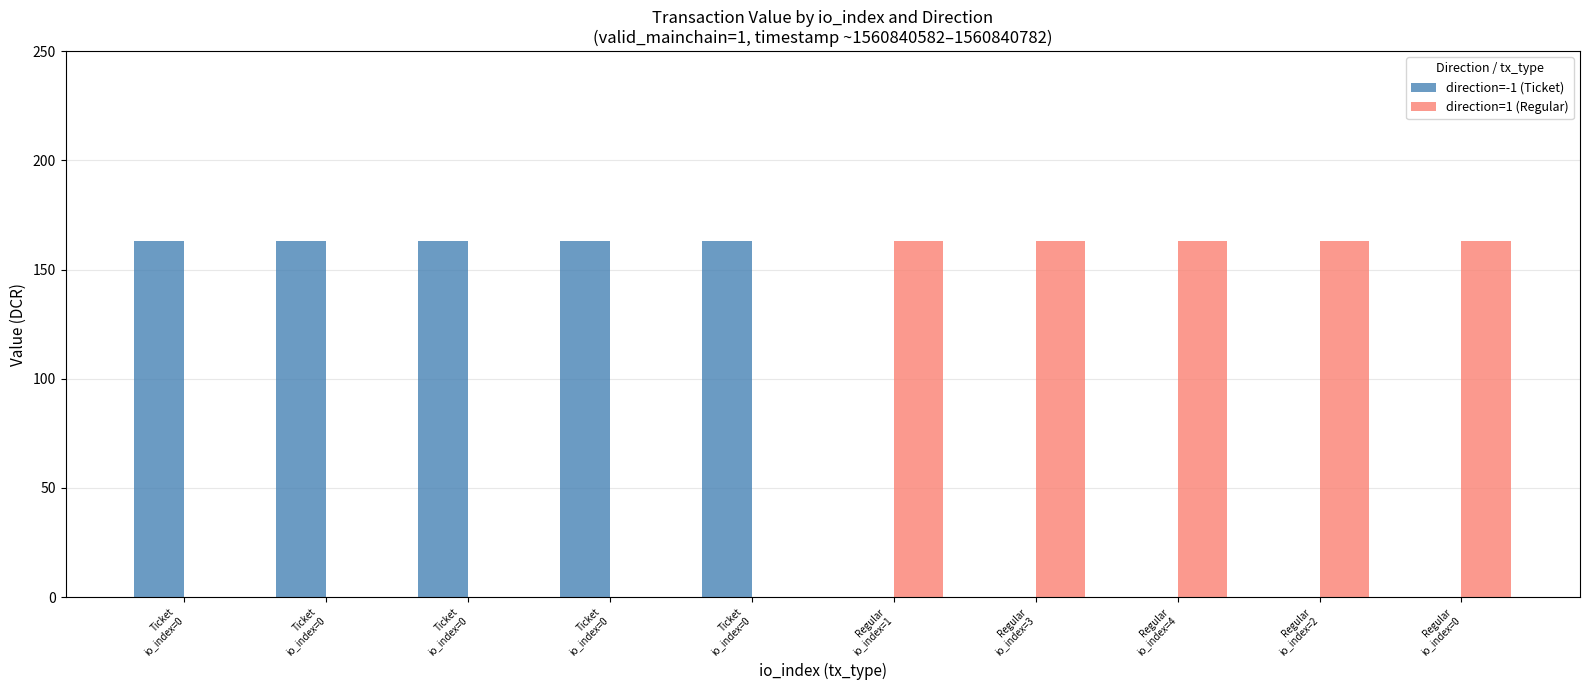

The value of direction at 0 is 0.5. True or false?

False